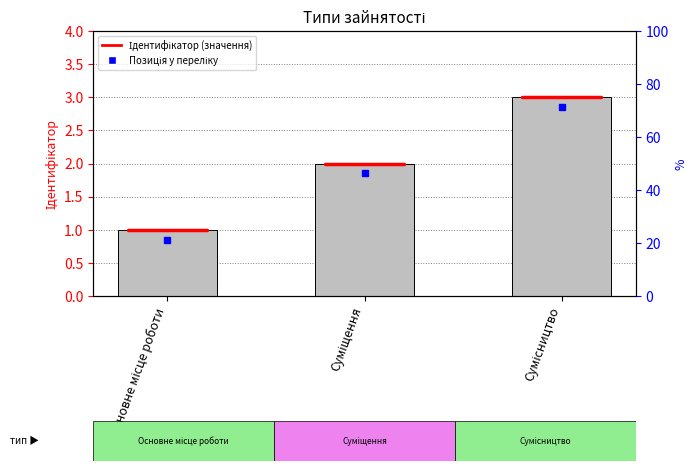

What position from the right is Основне місце роботи?

3